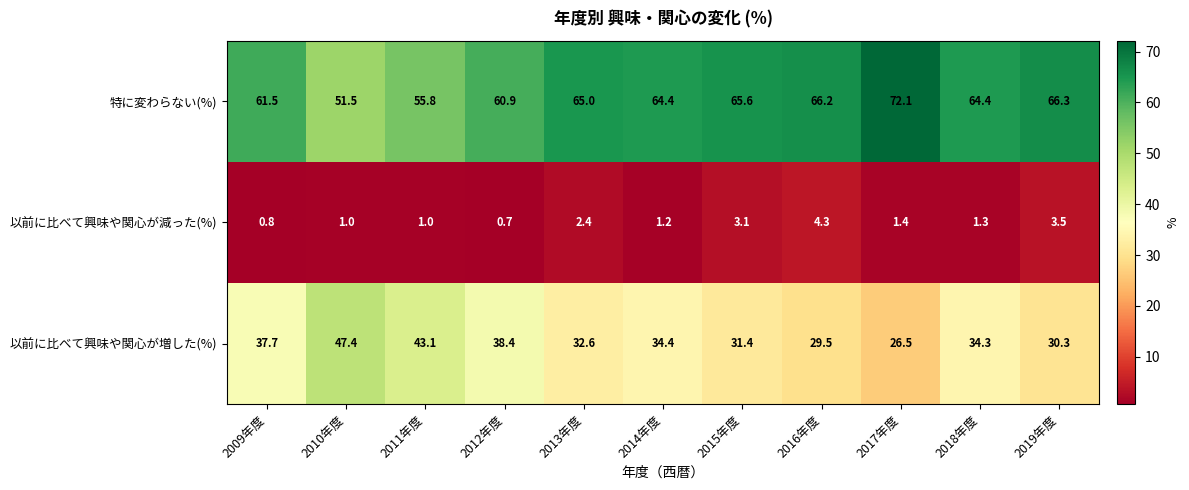

Which series has the largest range (max minus min)?

以前に比べて興味や関心が増した(%)